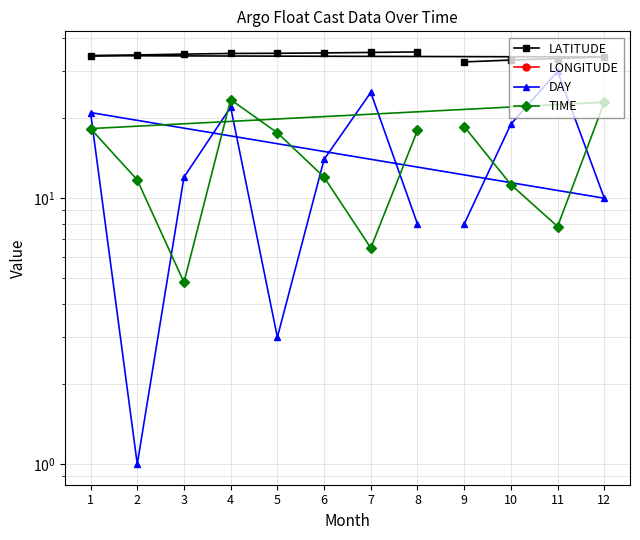

What is the value of the LONGITUDE point at the 8th from the left?

-62.9